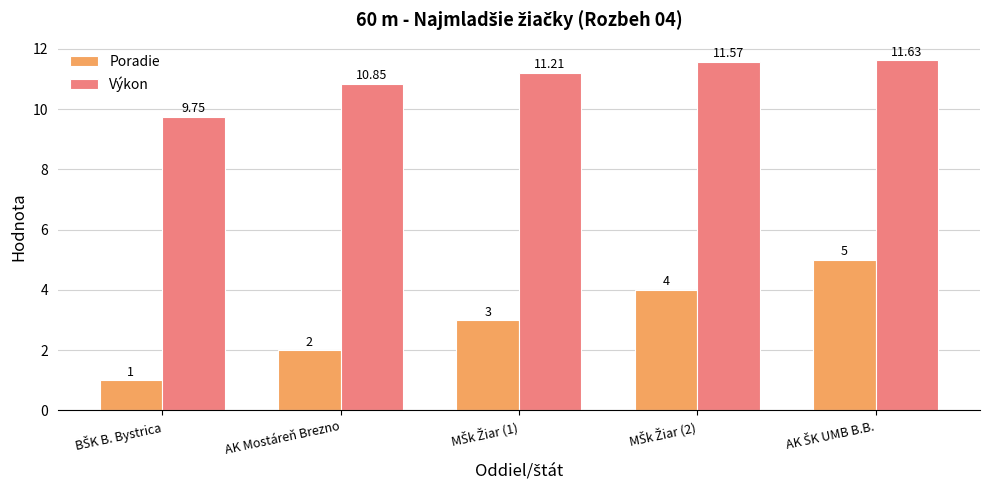

Which series has the largest total across all categories?

Výkon